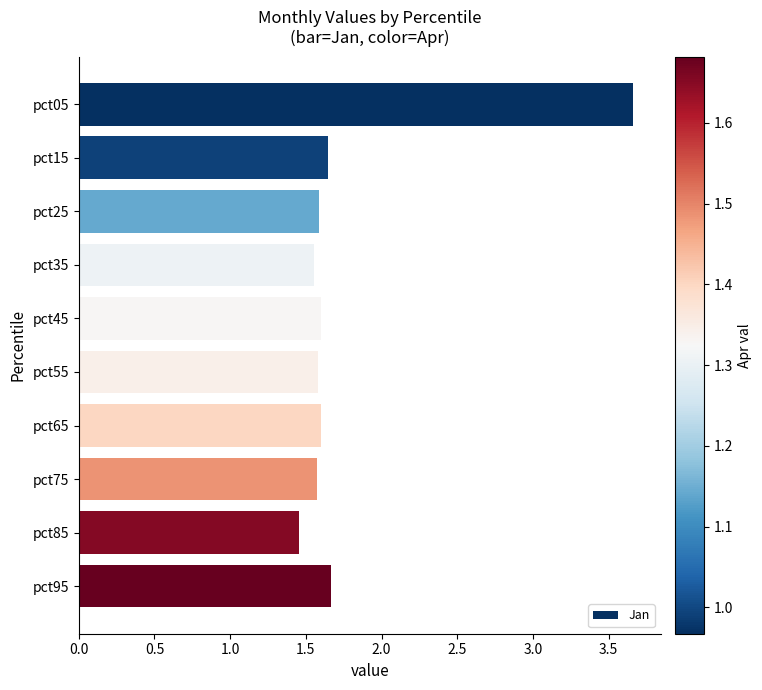

True or false: the data shows 1.6 at pct55.

True